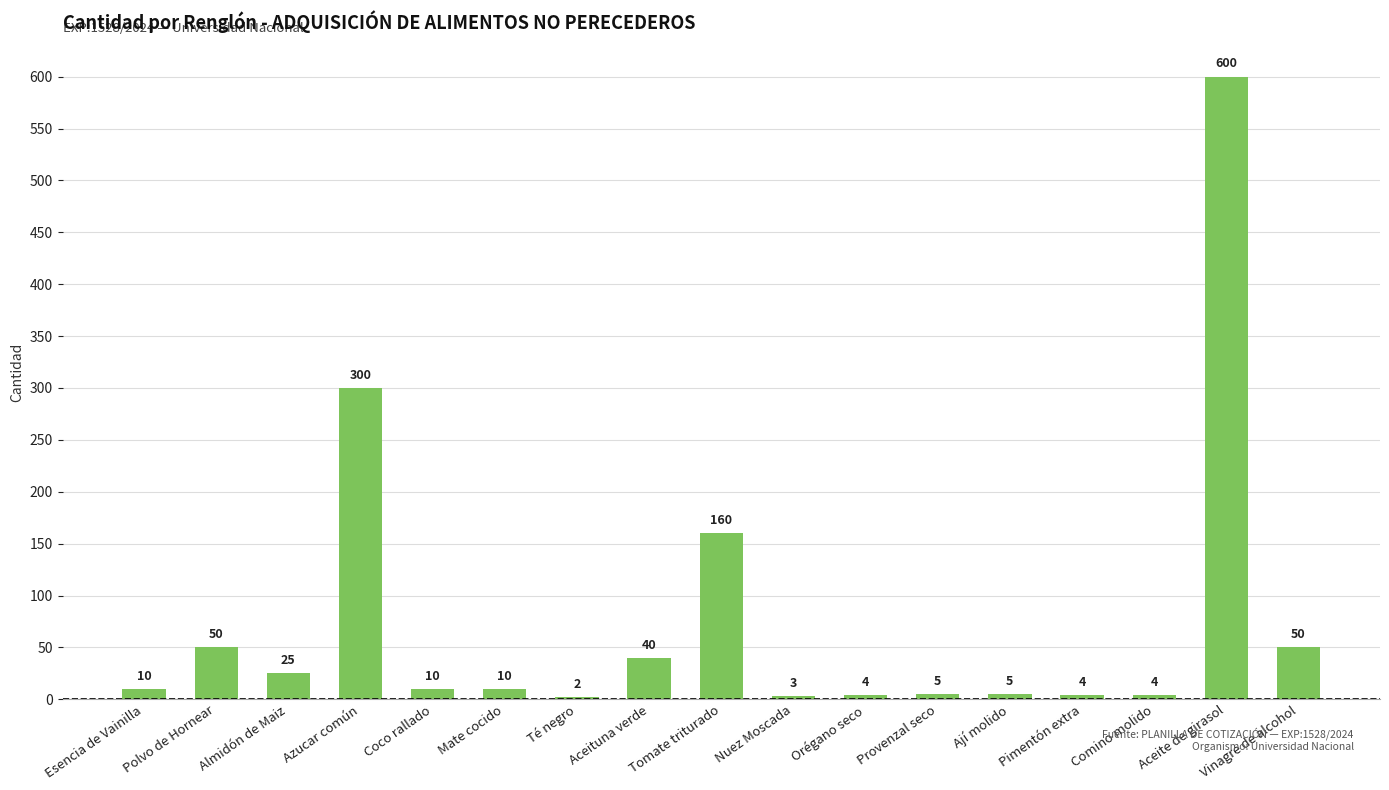

What is the difference between the values at Coco rallado and Orégano seco?

6